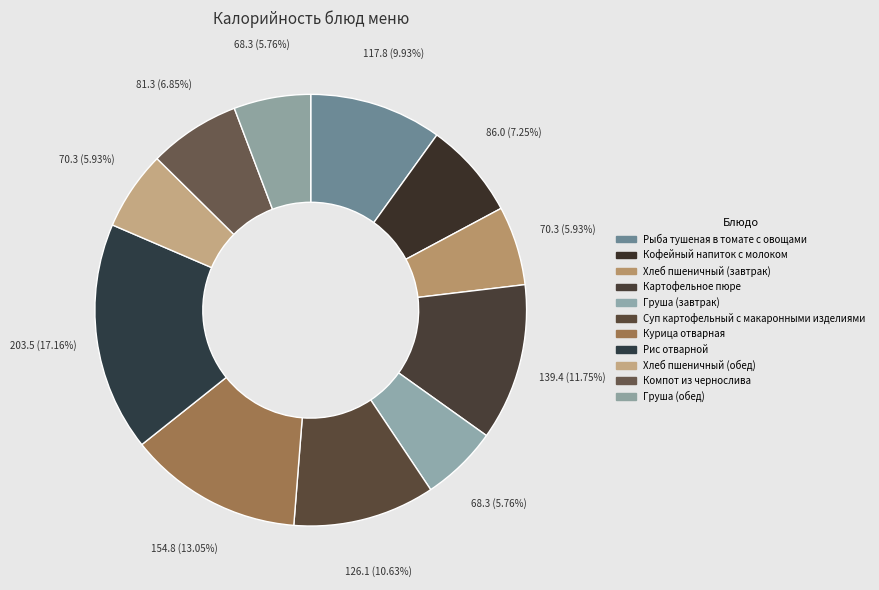

Do Курица отварная and Кофейный напиток с молоком together represent more than half of the pie?

No